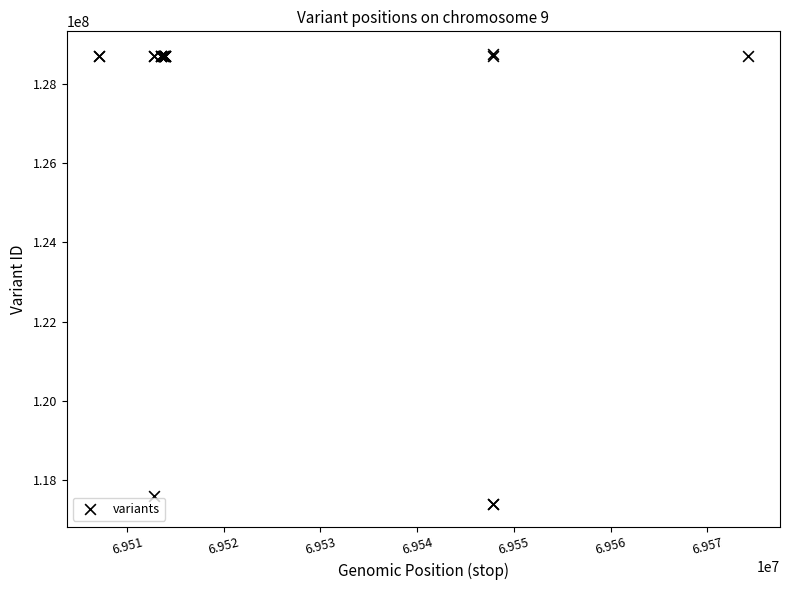

What Y value in the scatter plot is closest to 123073268?

117584020